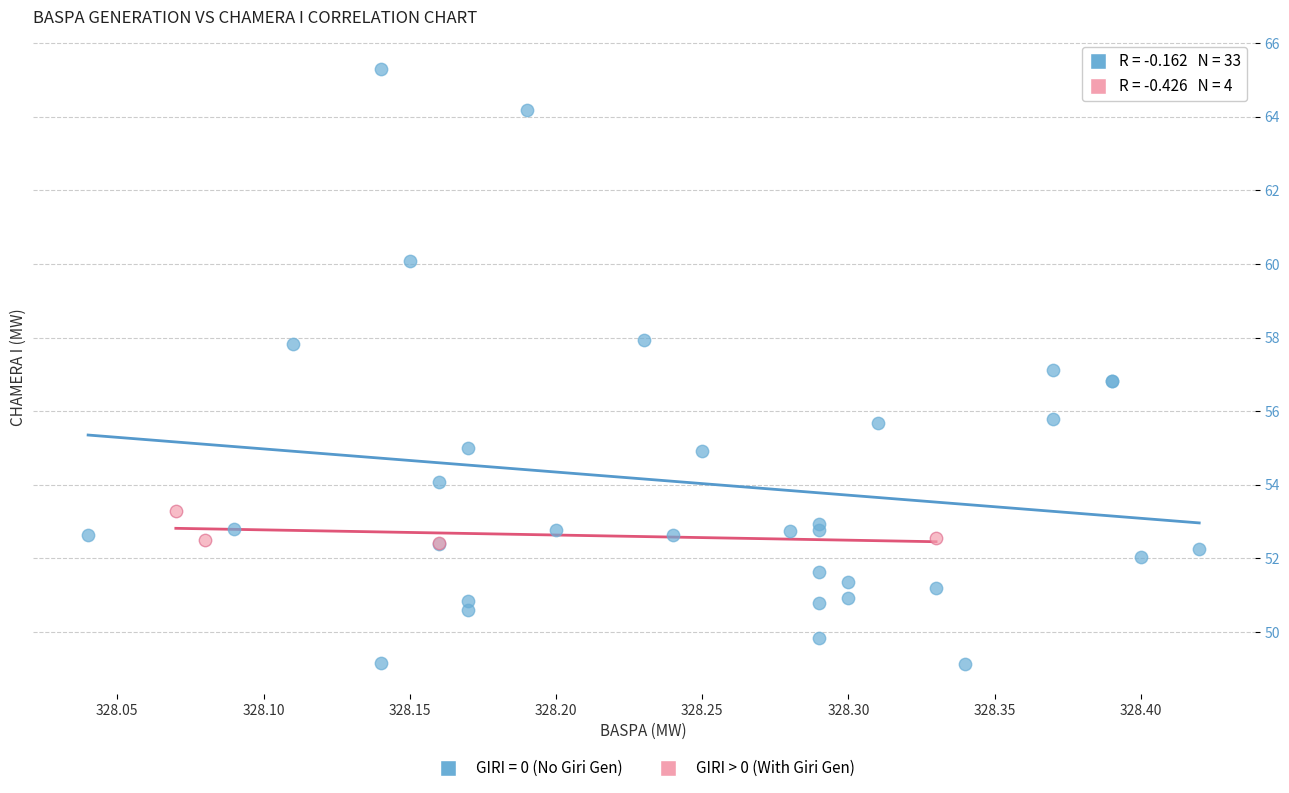

Which series reaches the minimum Y coordinate?

GIRI = 0 (No Giri Gen)